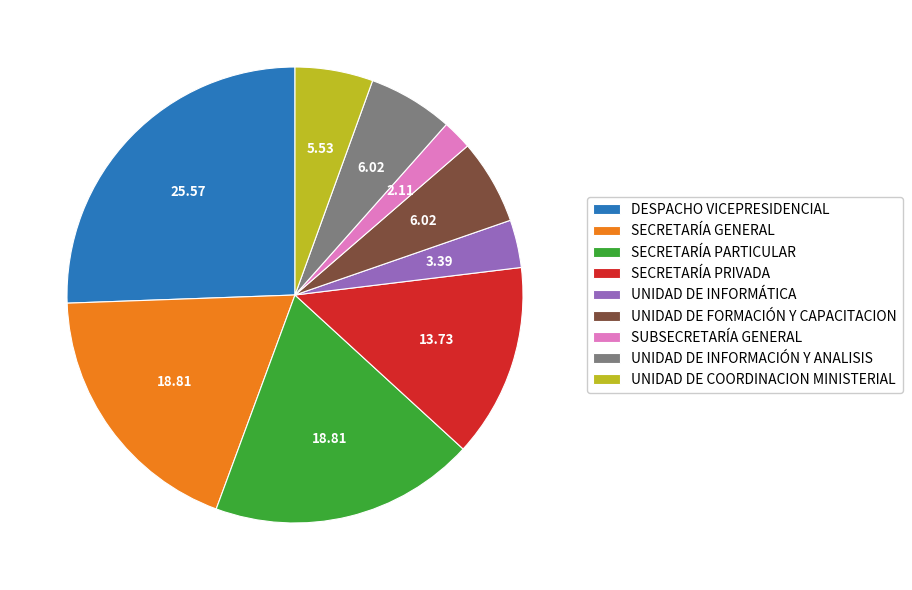

True or false: SECRETARÍA PARTICULAR accounts for 19% of the total.

True